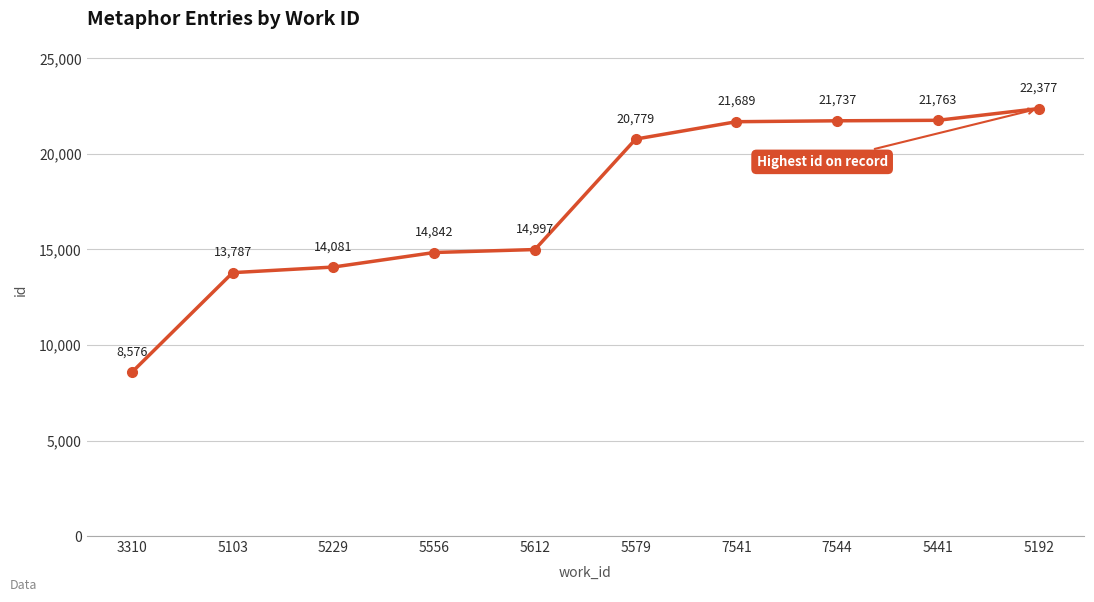

How many lines are shown in the chart?

1